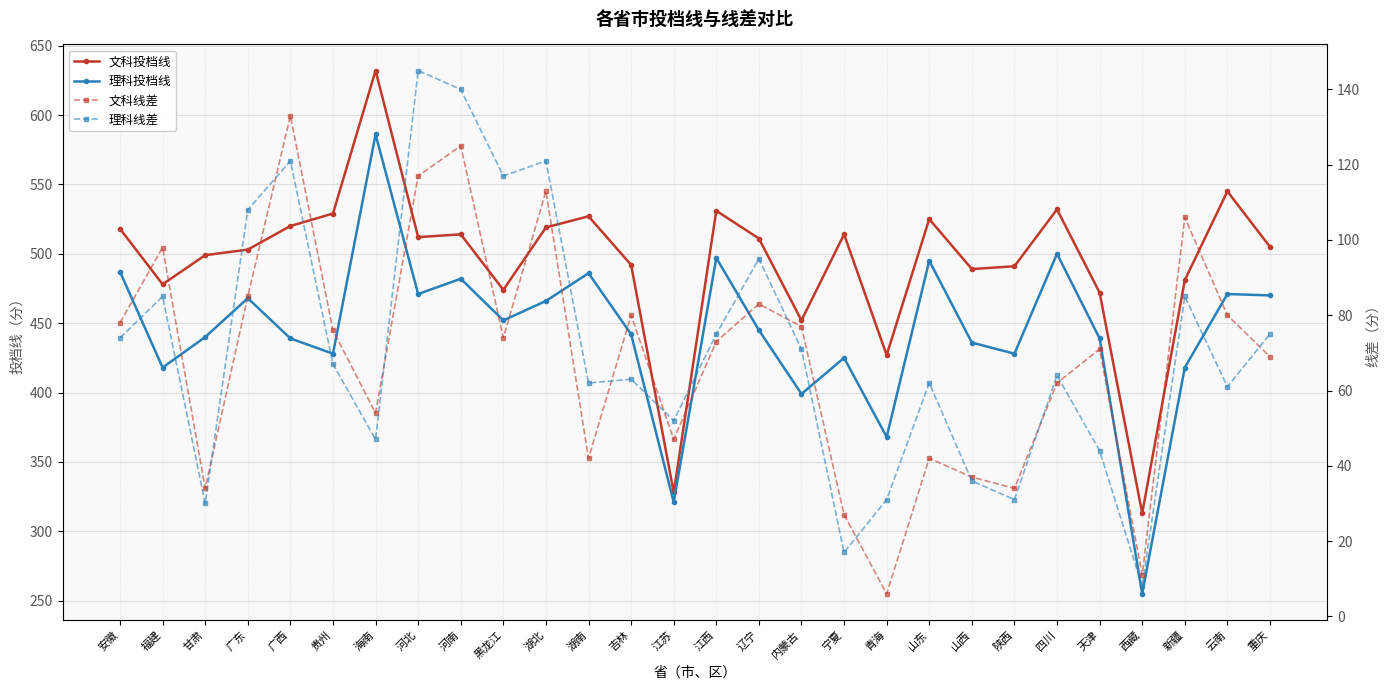

True or false: 理科投档线 and 文科投档线 intersect in this chart.

False